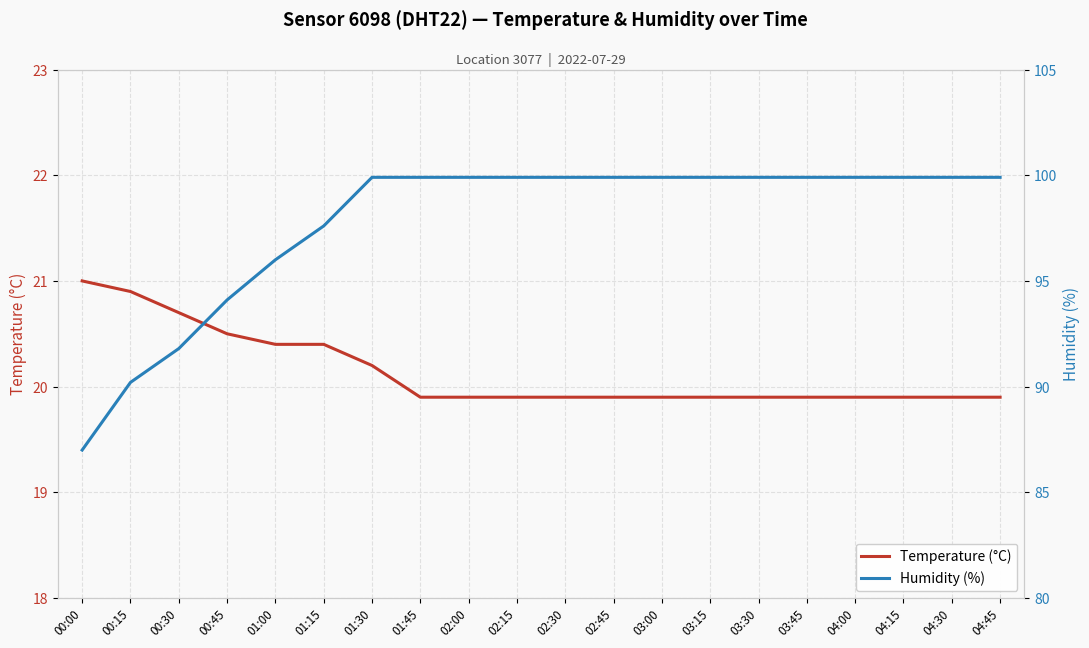

Which category has the highest value in the Temperature (°C) series?

00:00